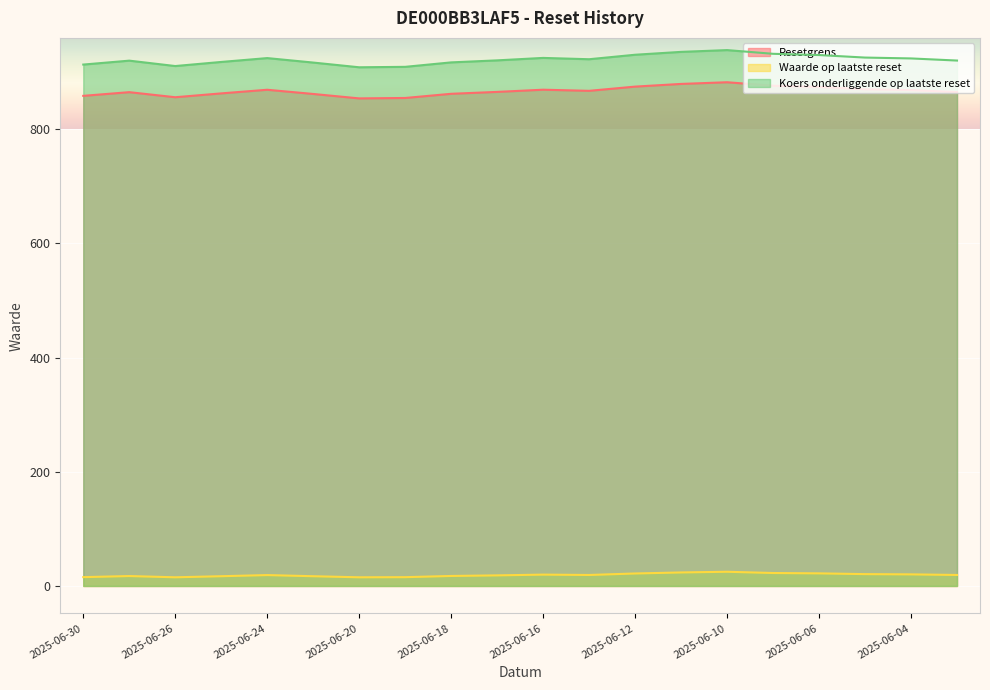

At 2025-06-24, list the series in order from smallest to largest.

Waarde op laatste reset, Resetgrens, Koers onderliggende op laatste reset